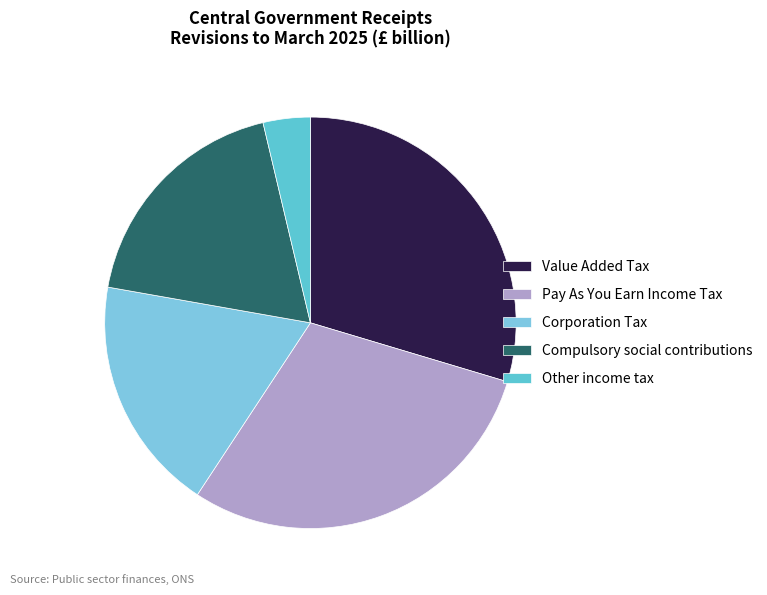

Is it true that Pay As You Earn Income Tax is 30% of the pie?

True